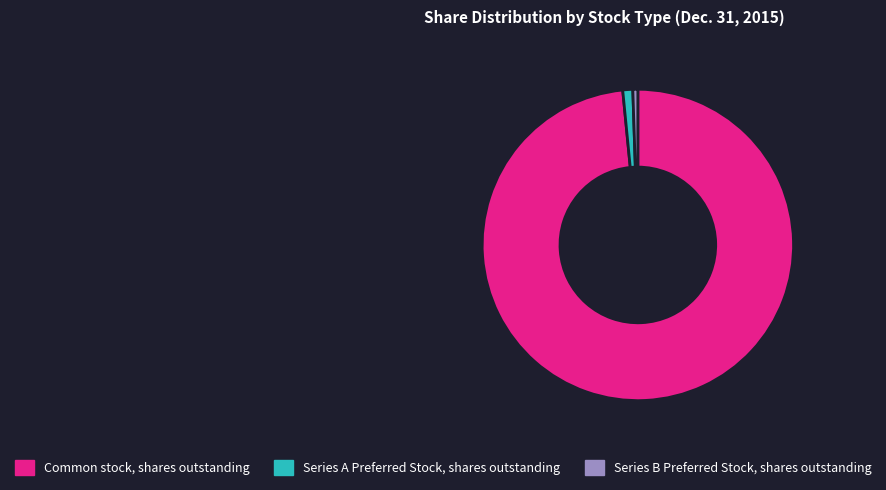

Rank the categories by value from lowest to highest.

Series B Preferred Stock, shares outstanding, Series A Preferred Stock, shares outstanding, Common stock, shares outstanding